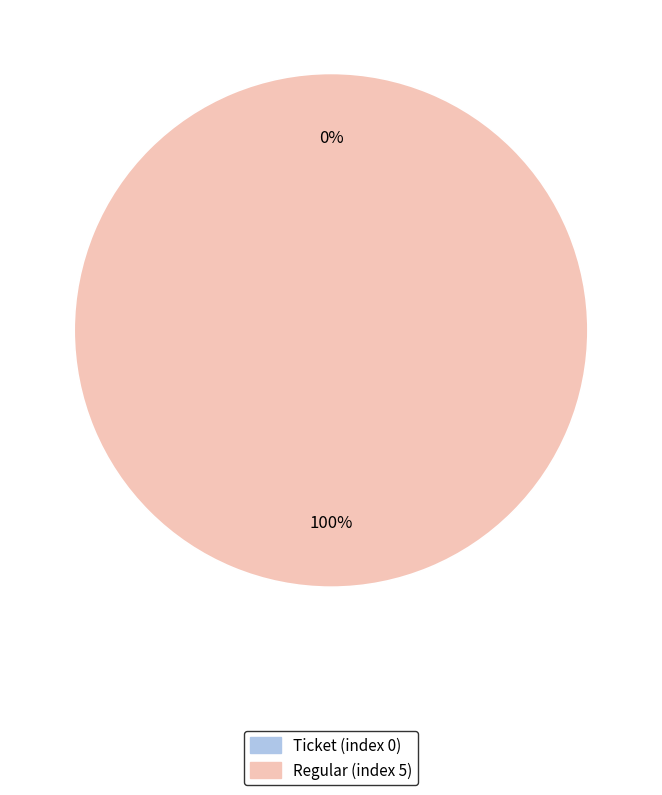

How many slices are in this pie chart?

2